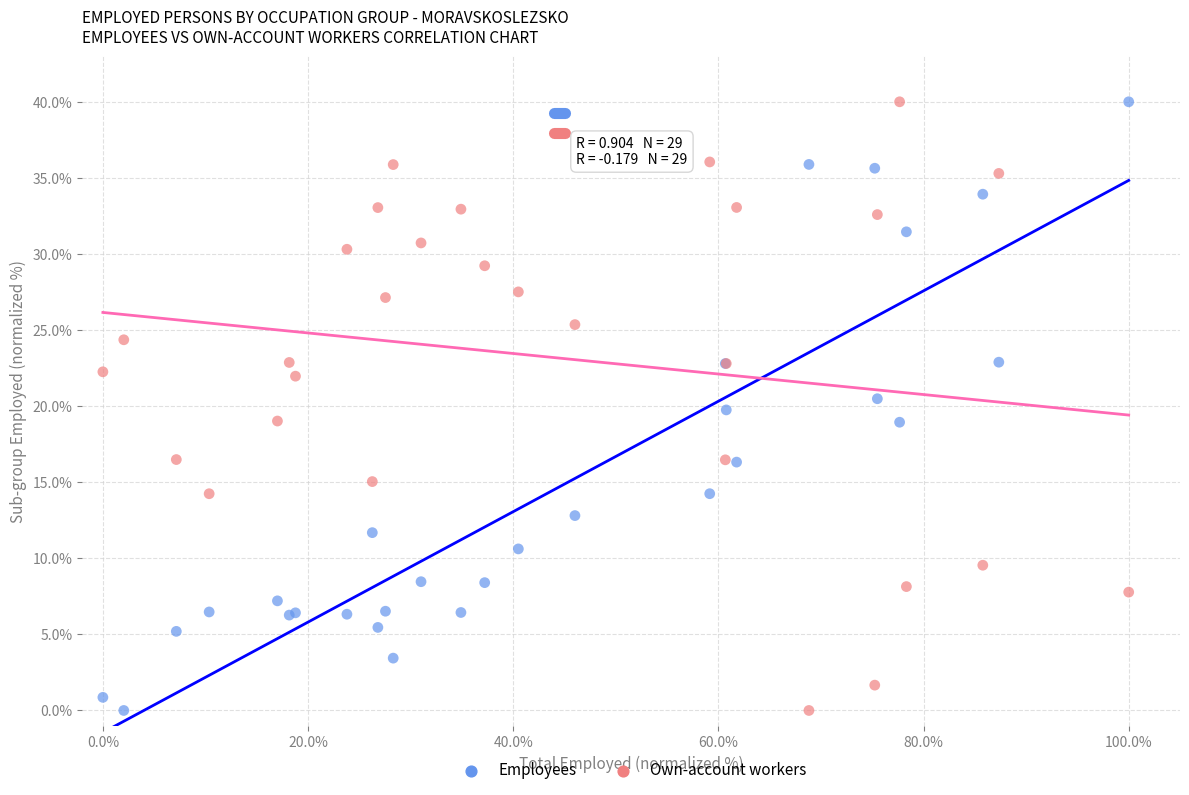

What is the X range (max minus min) for the scatter plot?

100.0